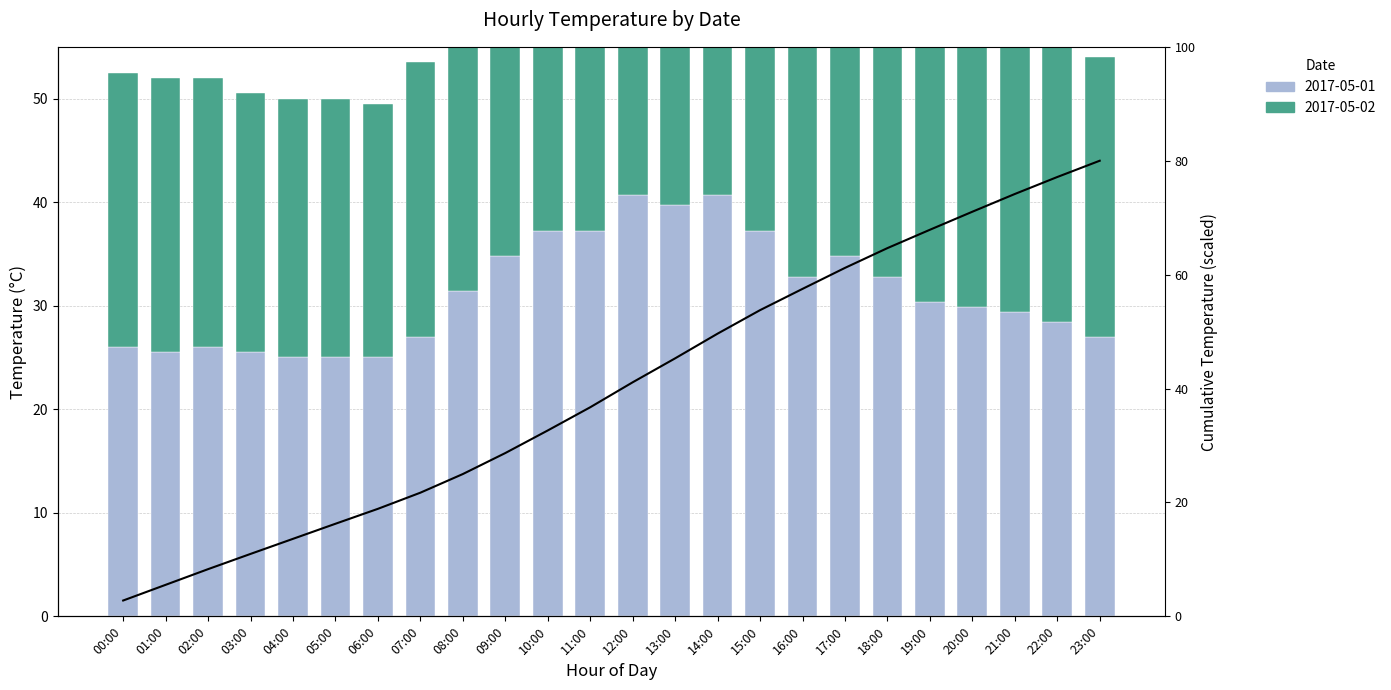

Are the bars grouped side by side (vs. stacked)?

No